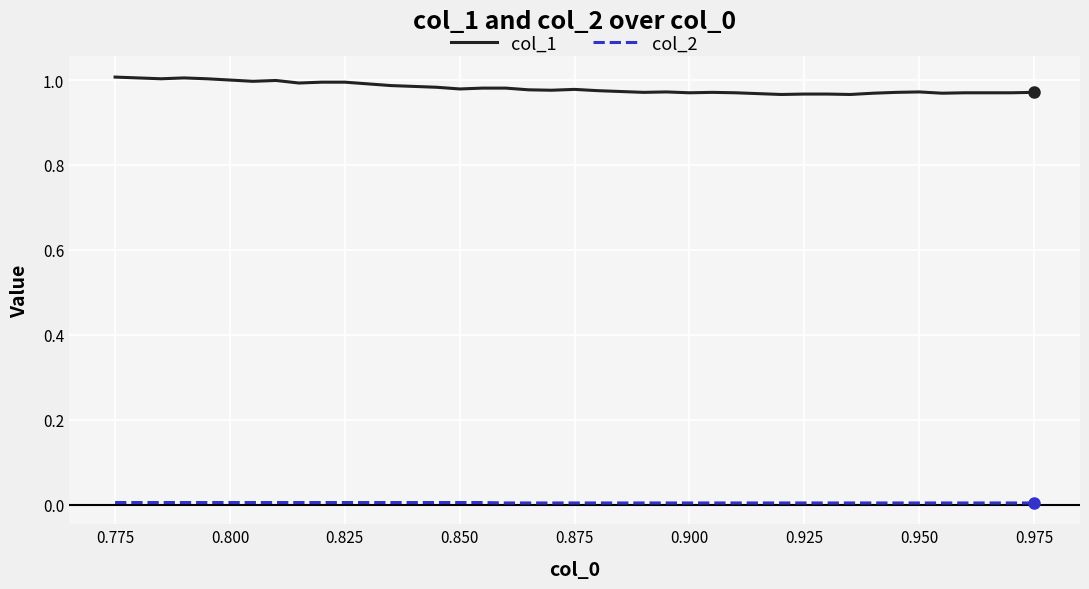

Which series has the largest range (max minus min)?

col_1